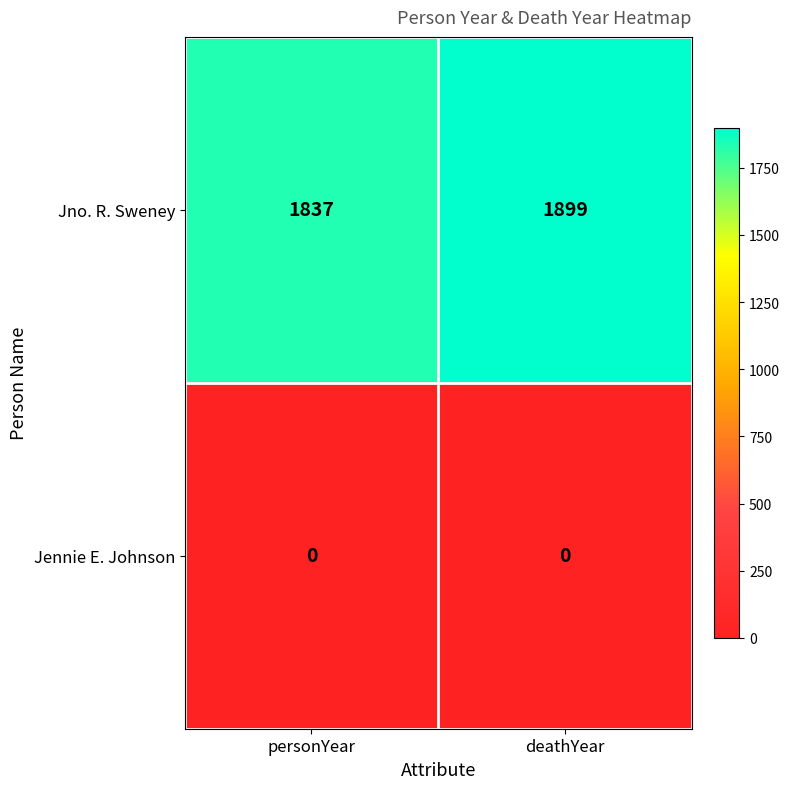

Read the Jno. R. Sweney value at deathYear, to the nearest 10.

1900